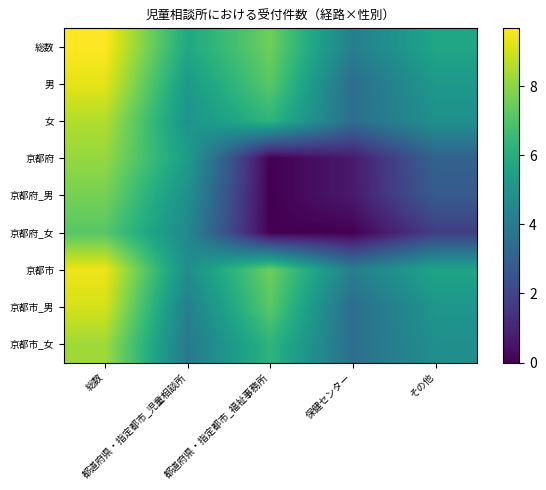

Which has a higher value, 総数 or 都道府県・指定都市_児童相談所?

総数